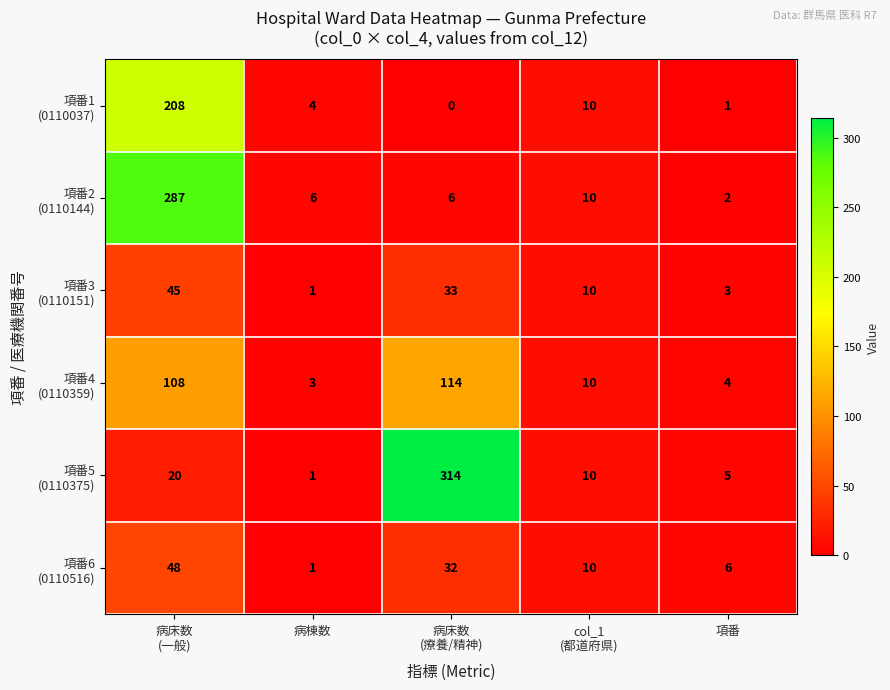

What is the maximum value shown in the chart?

314